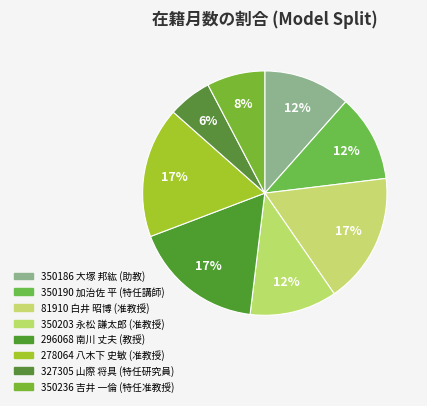

To the nearest percent, what portion does 350190 加治佐 平 represent?

12%